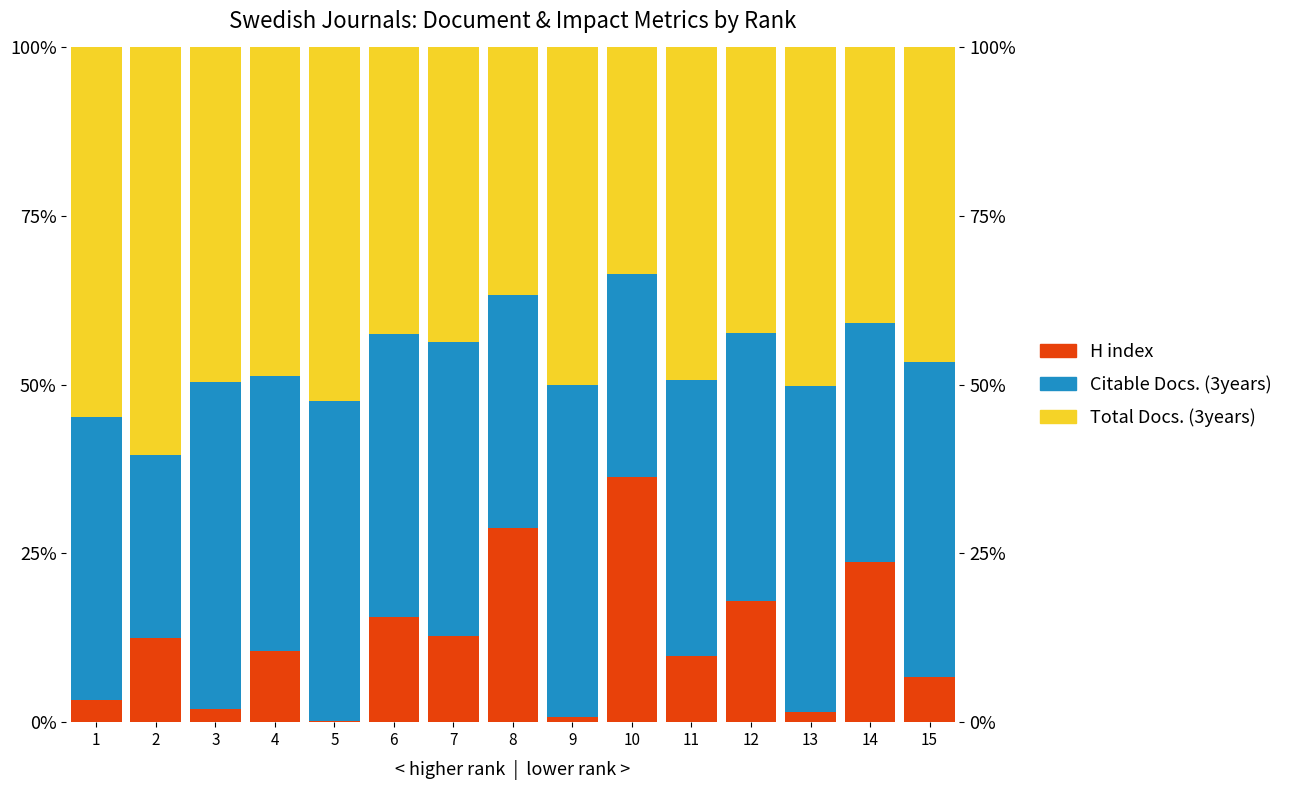

Reading left to right, list all the values displayed in this chart.

H index: 1=3.3	2=12.5	3=1.9	4=10.6	5=0.2	6=15.6	7=12.8	8=28.8	9=0.8	10=36.3	11=9.8	12=17.9	13=1.4	14=23.8	15=6.7
Citable Docs. (3years): 1=42.0	2=27.0	3=48.4	4=40.6	5=47.3	6=42.0	7=43.6	8=34.6	9=49.2	10=30.2	11=40.9	12=39.8	13=48.3	14=35.4	15=46.6
Total Docs. (3years): 1=54.8	2=60.5	3=49.6	4=48.7	5=52.5	6=42.4	7=43.6	8=36.6	9=50.0	10=33.5	11=49.3	12=42.3	13=50.2	14=40.8	15=46.6